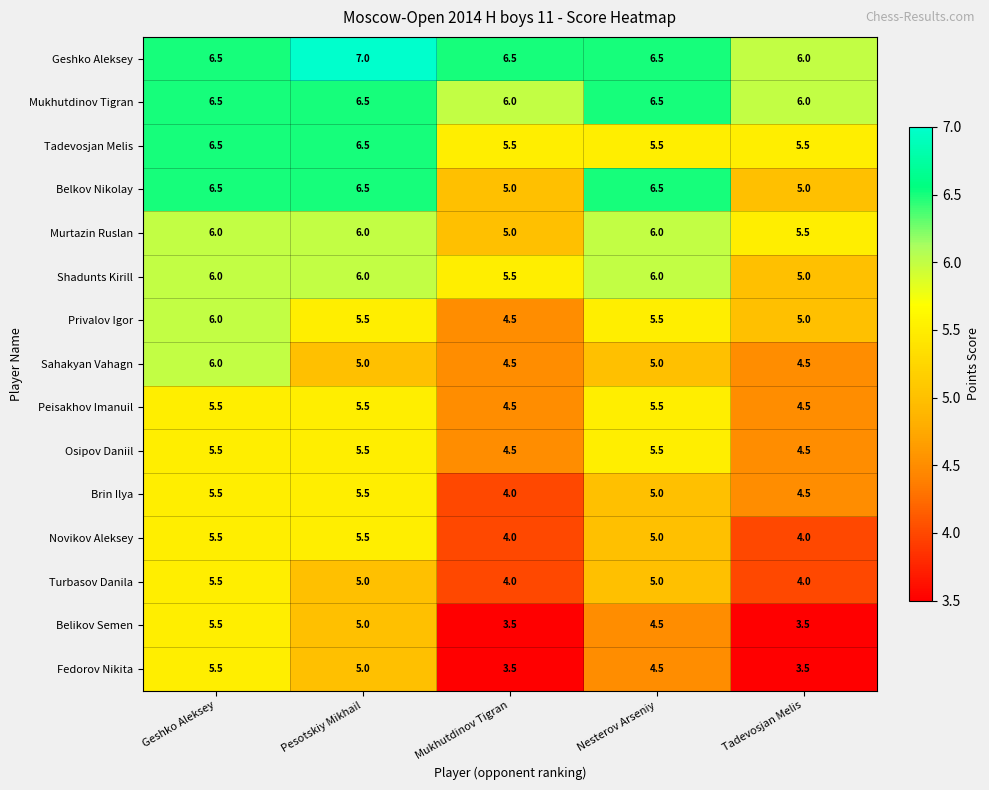

What is the difference between the maximum and minimum values in the Turbasov Danila series?

1.5